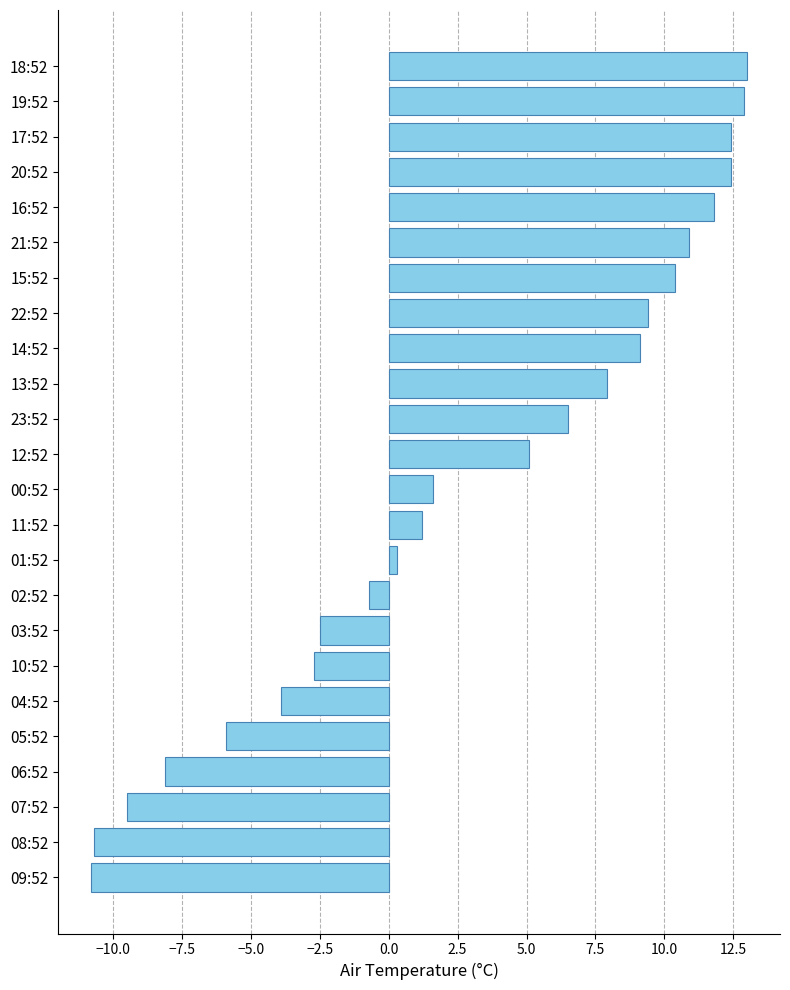

What is the change in value from 22:52 to 07:52?

-18.9